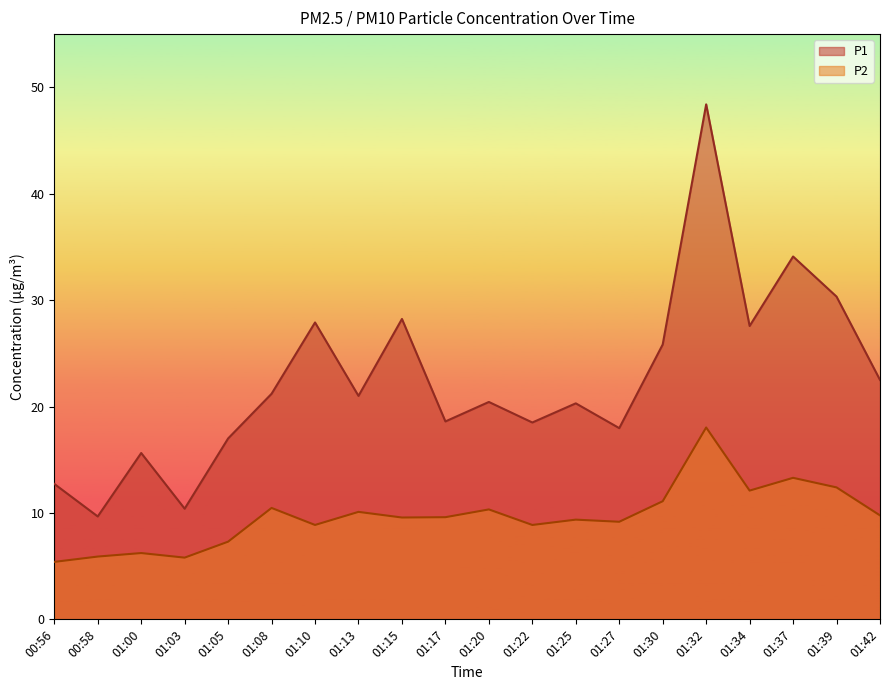

Is it true that P2 equals 11.2 at 01:05?

False